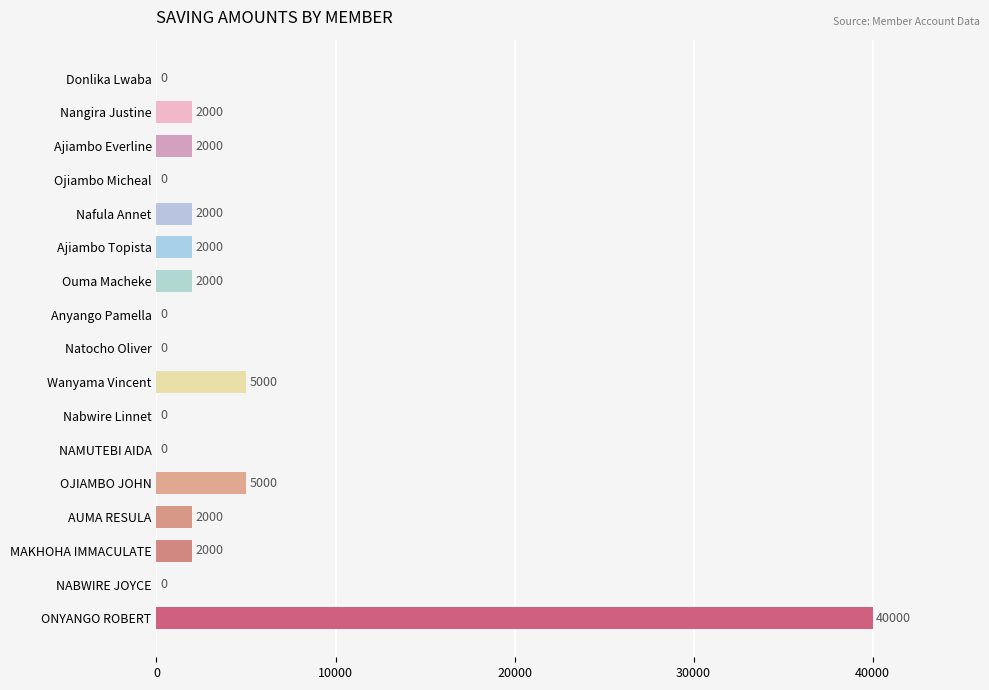

Which category has the highest value across all series?

ONYANGO ROBERT